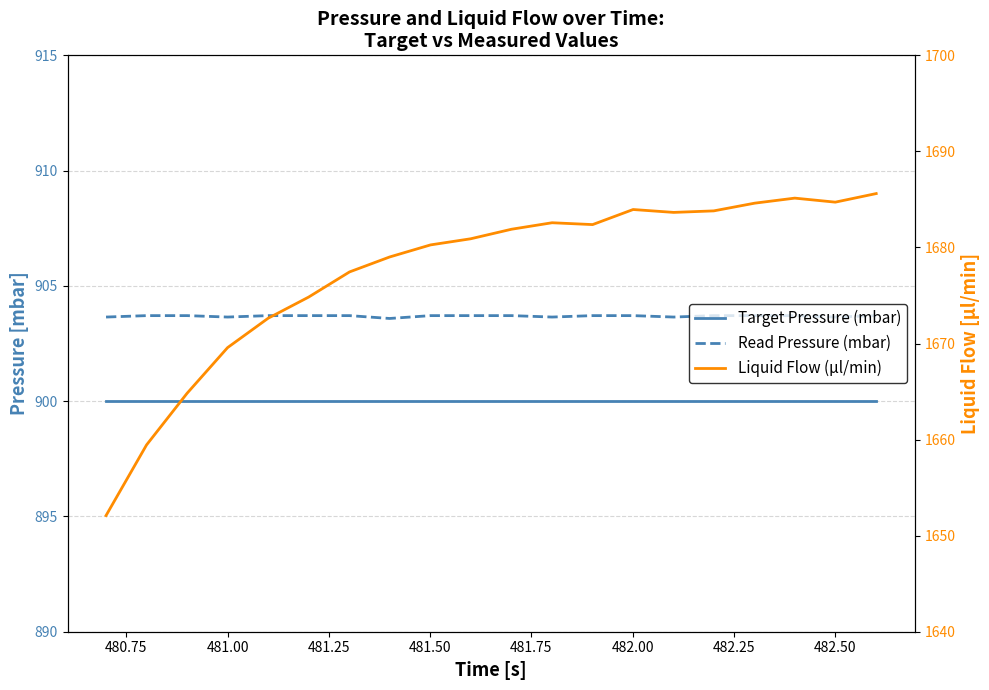

How many lines are shown in the chart?

3